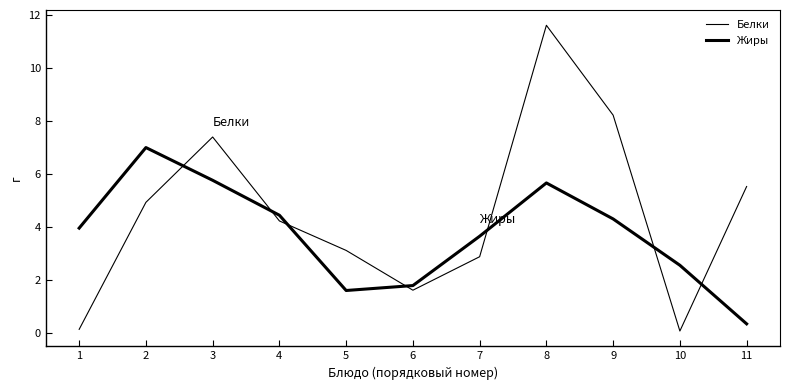

How many lines are shown in the chart?

2